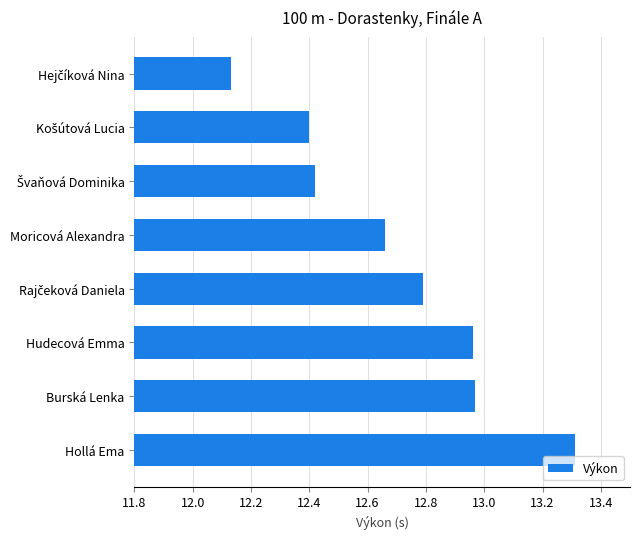

What is the difference between the second highest and minimum values?

0.8